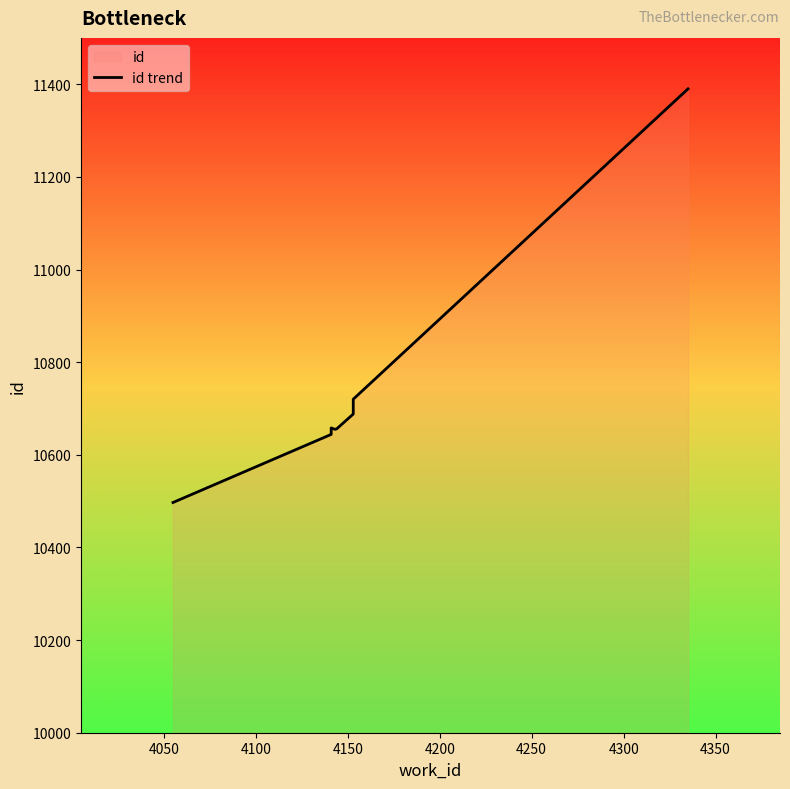

Count the number of categories in the chart.

10